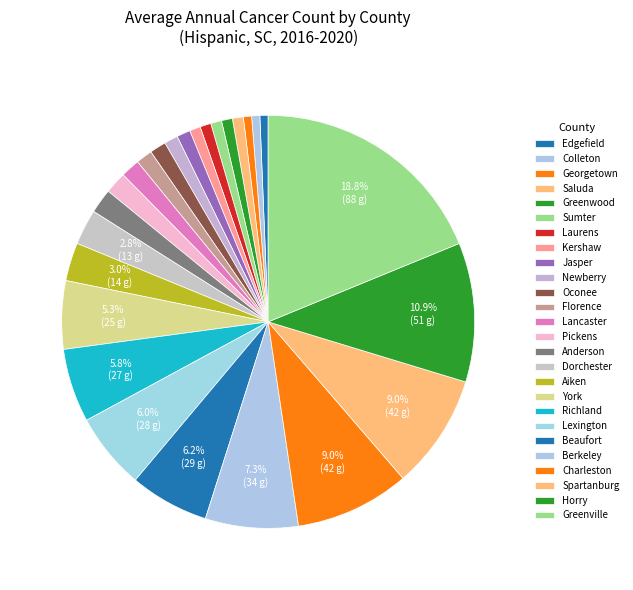

Which category has the biggest portion of the pie?

Greenville